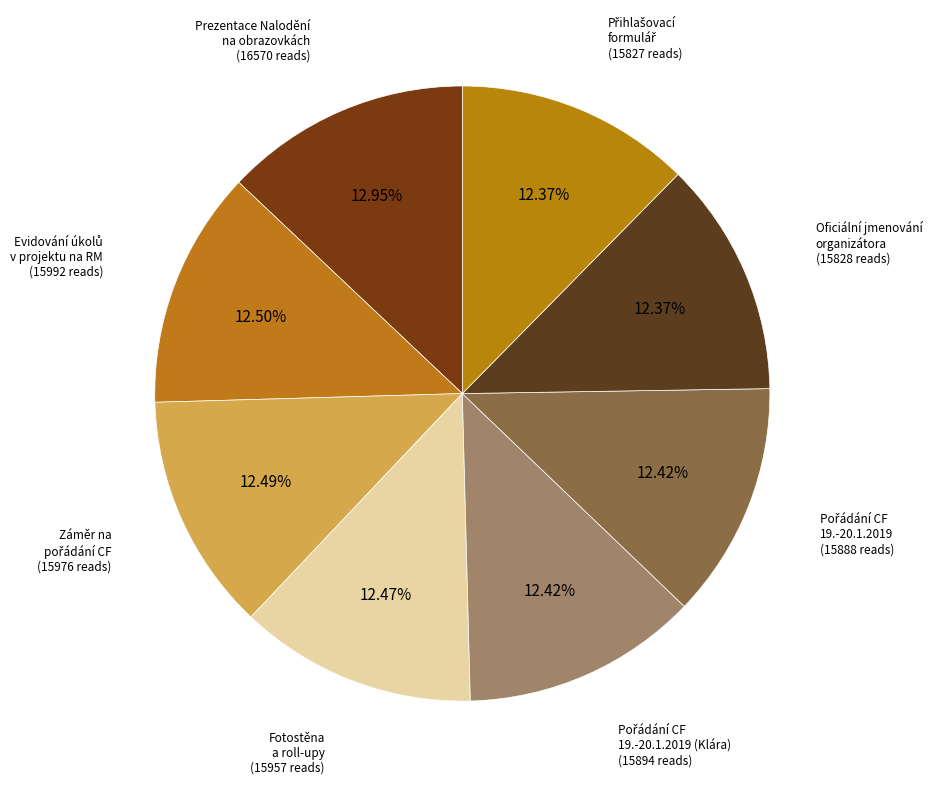

Approximately how many times larger is the value at Oficiální jmenování organizátora compared to Fotostěna a roll-upy?

1.0